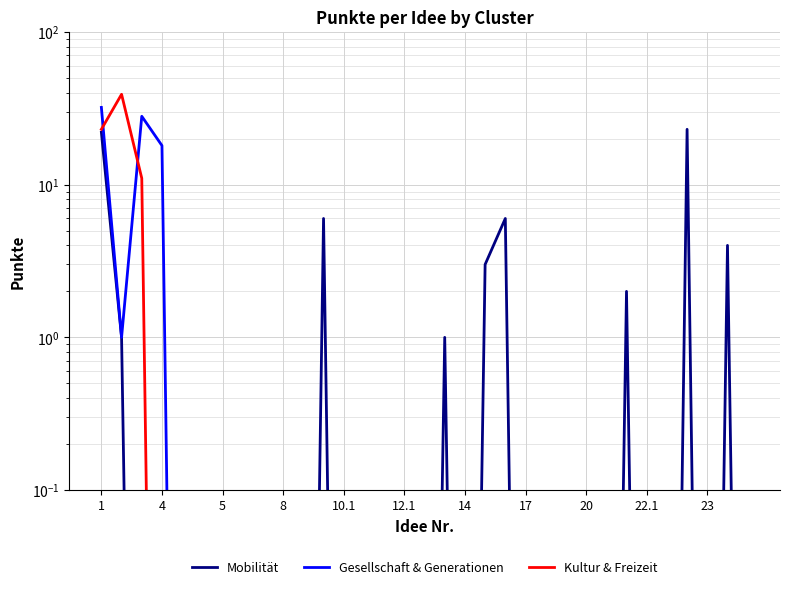

How many interior local peaks does the Gesellschaft & Generationen series have?

1